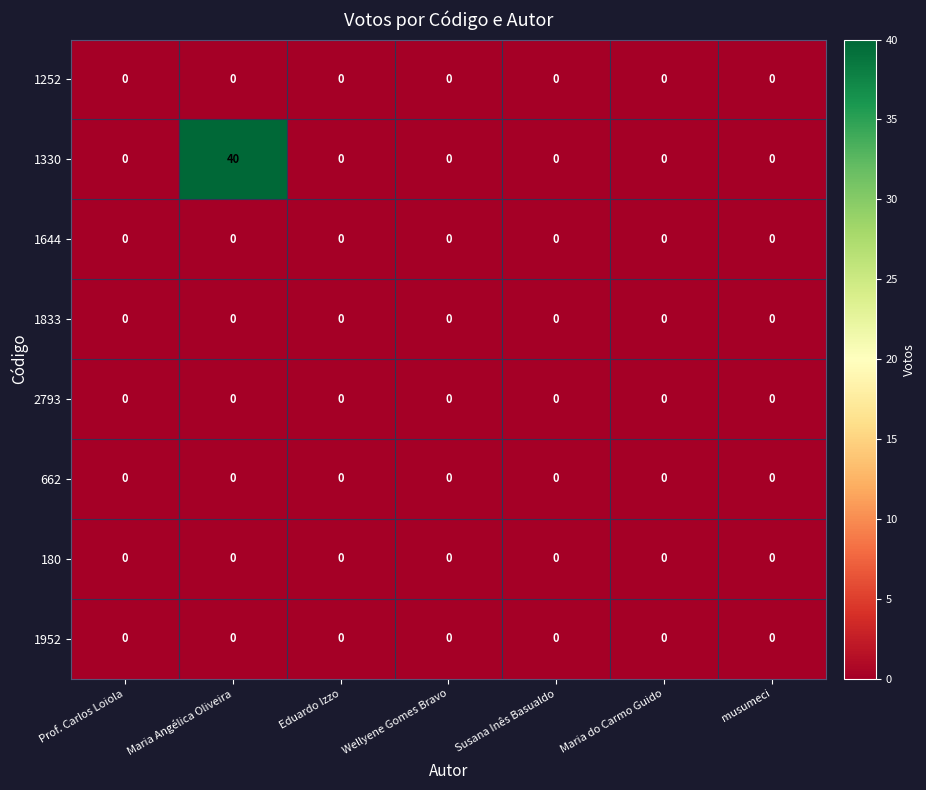

Which series has the largest range (max minus min)?

1330